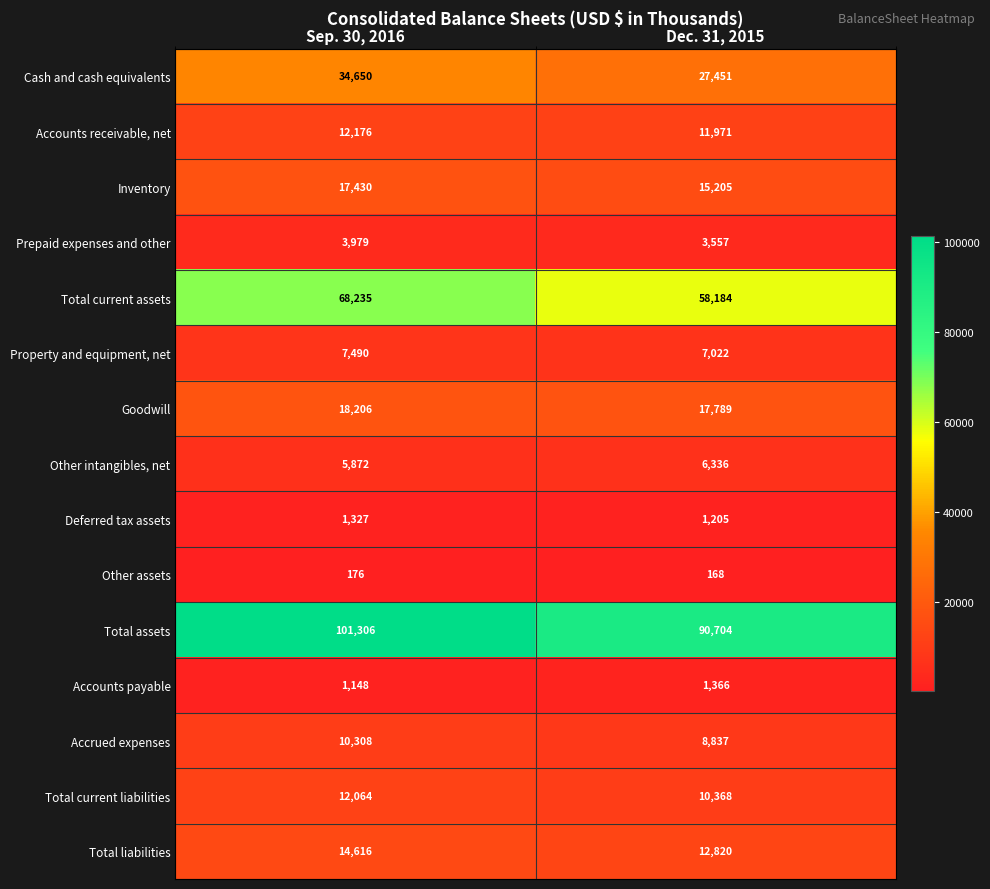

What is the maximum value shown in the chart?

101306